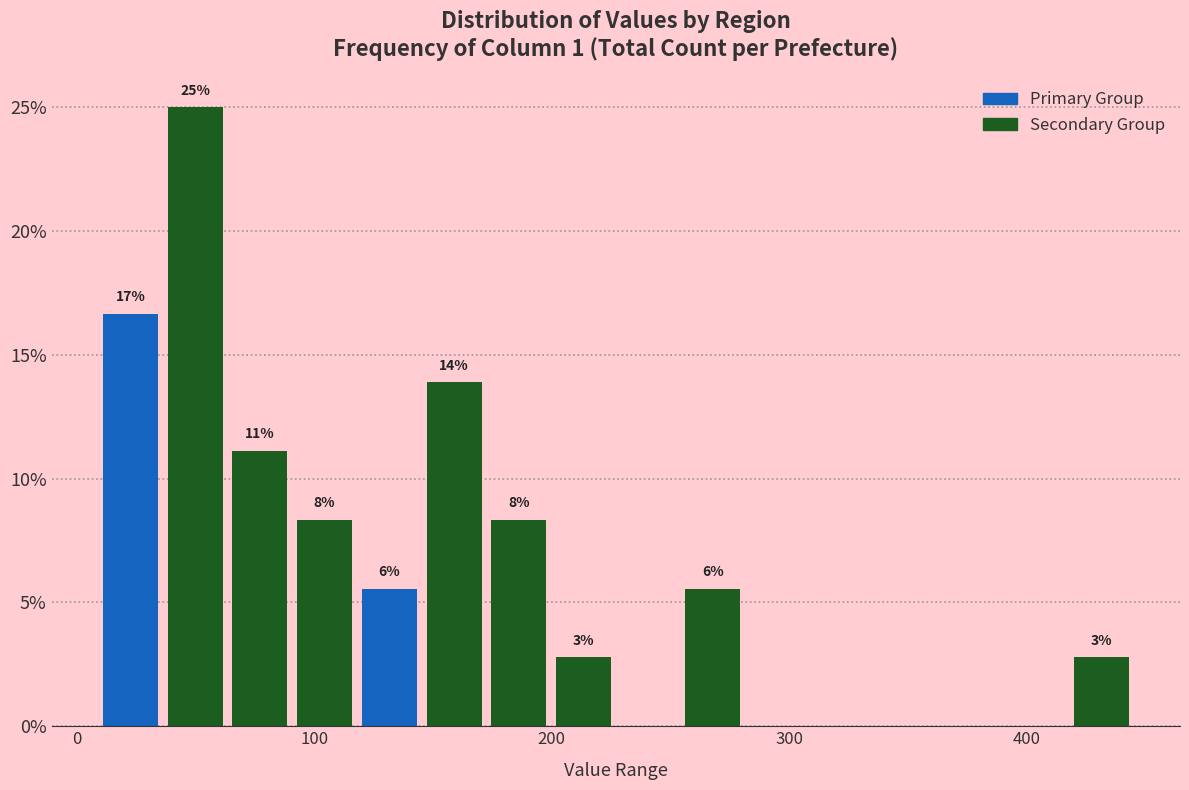

Around what value on the x-axis is the tallest bar? Give the approximate position of its centre, as read against the axis.

50